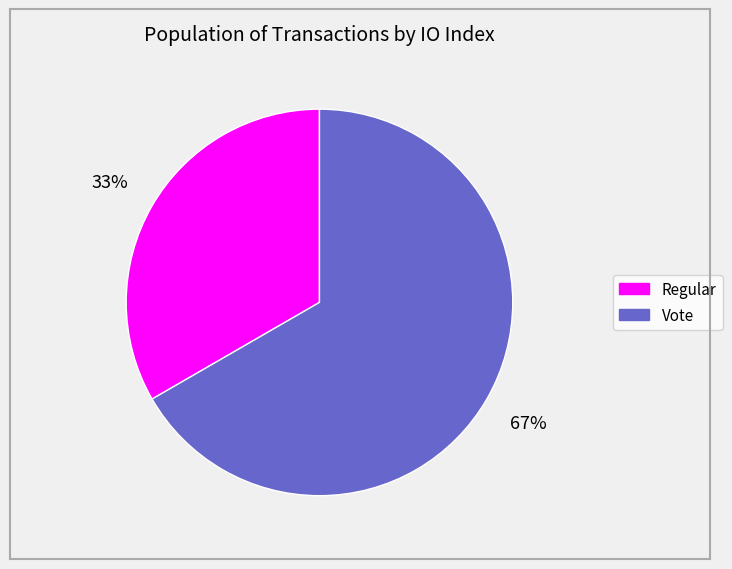

What is the majority slice?

Vote